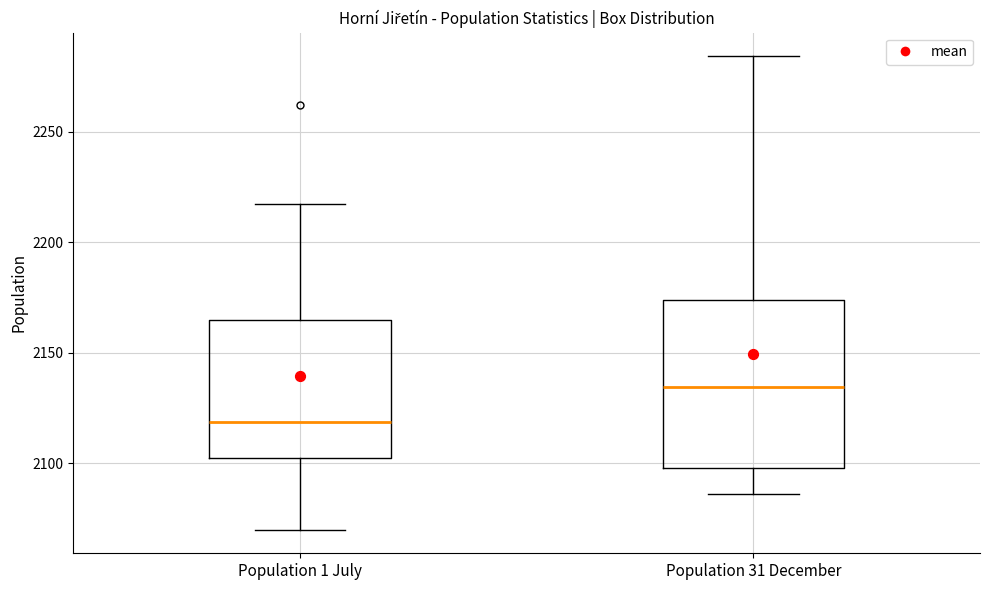

Reading left to right, transcribe this box plot: for each box, give where its median line is, the range the box spans, and where its two whiskers end, as read against the y-axis. The values are not printed on the chart, so give them approximately, as read against the axis.

Population 1 July: median 2120, box 2105 to 2165, whiskers 2070 to 2215
Population 31 December: median 2135, box 2100 to 2175, whiskers 2085 to 2285